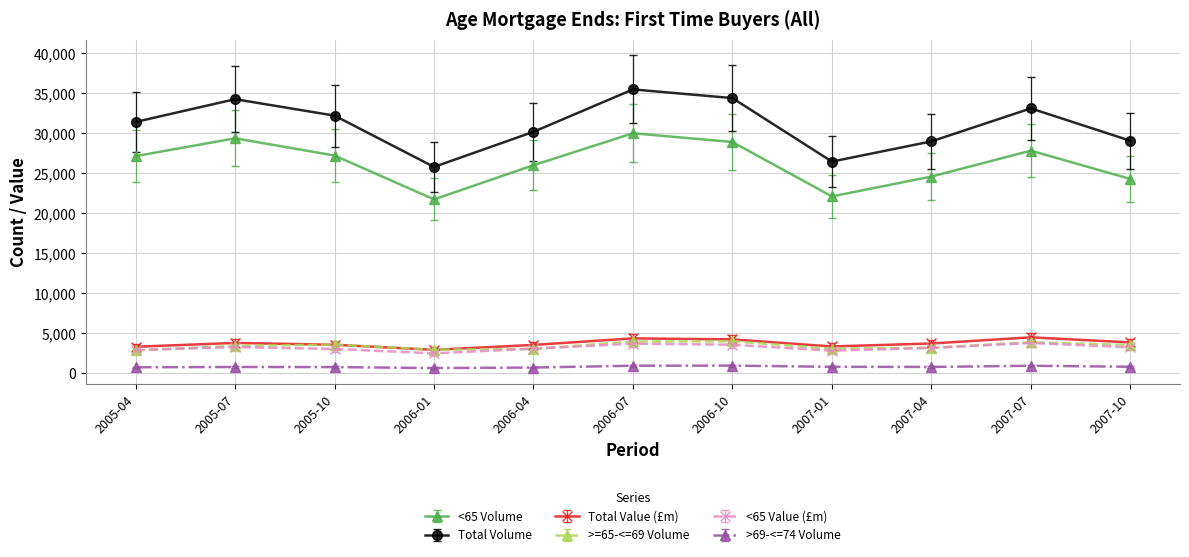

Reading right to left, transcribe all the data shown in this chart.

<65 Volume: 2007-10=24287.0	2007-07=27821.0	2007-04=24582.0	2007-01=22103.0	2006-10=28902.0	2006-07=30000.0	2006-04=26005.0	2006-01=21734.0	2005-10=27213.0	2005-07=29366.0	2005-04=27135.0
Total Volume: 2007-10=32551.7	2007-07=37078.7	2007-04=32457.6	2007-01=29630.7	2006-10=38520.2	2006-07=39734.2	2006-04=33799.4	2006-01=28882.6	2005-10=36062.9	2005-07=38367.8	2005-04=35181.4
Total Value (£m): 2007-10=3852.0	2007-07=4485.0	2007-04=3715.0	2007-01=3346.0	2006-10=4230.0	2006-07=4355.0	2006-04=3538.0	2006-01=2921.0	2005-10=3559.0	2005-07=3788.0	2005-04=3308.0
>=65-<=69 Volume: 2007-10=3530.0	2007-07=3867.0	2007-04=3187.0	2007-01=3060.0	2006-10=3988.0	2006-07=3968.0	2006-04=3038.0	2006-01=2938.0	2005-10=3571.0	2005-07=3412.0	2005-04=2860.0
<65 Value (£m): 2007-10=3232.0	2007-07=3779.0	2007-04=3159.0	2007-01=2819.0	2006-10=3560.0	2006-07=3697.0	2006-04=3061.0	2006-01=2481.0	2005-10=3028.0	2005-07=3267.0	2005-04=2894.0
>69-<=74 Volume: 2007-10=908.3	2007-07=1043.8	2007-04=879.2	2007-01=897.1	2006-10=1062.9	2006-07=1049.4	2006-04=797.4	2006-01=721.3	2005-10=859.0	2005-07=872.5	2005-04=833.3